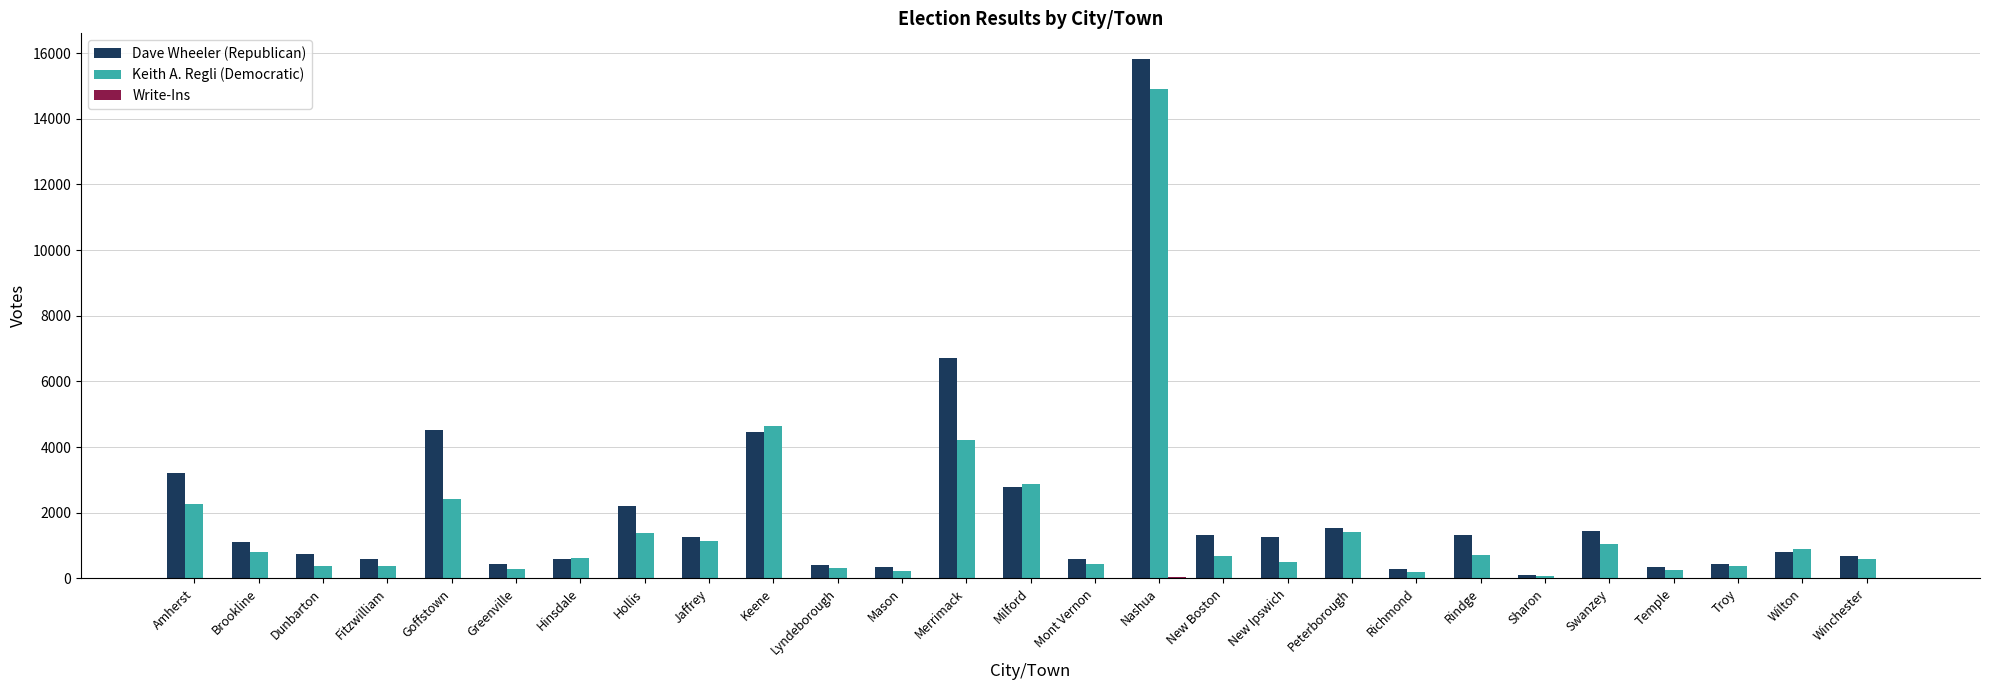

What is the sum of all Keith A. Regli (Democratic) values?

44064